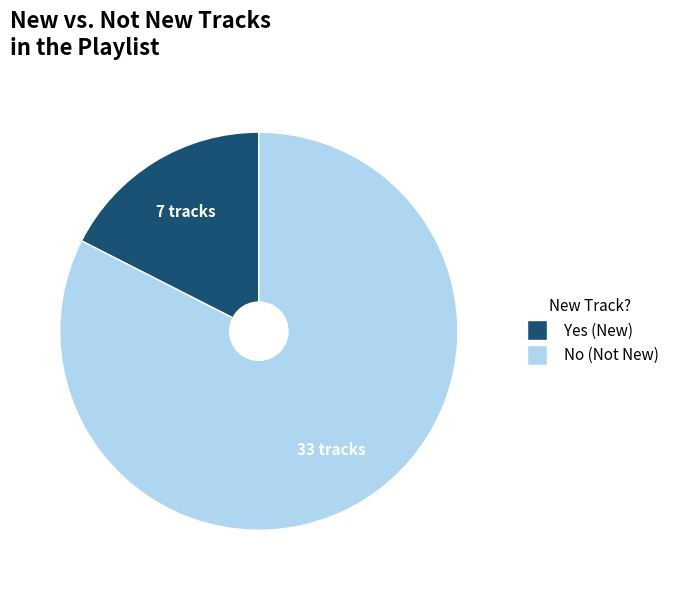

Is it true that No is 82% of the pie?

True